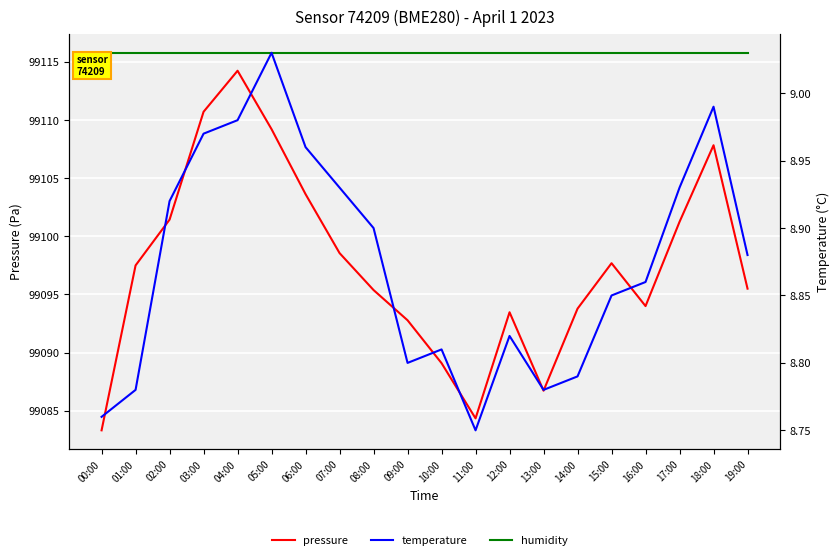

The value of temperature at 01:00 is 8.8. True or false?

True